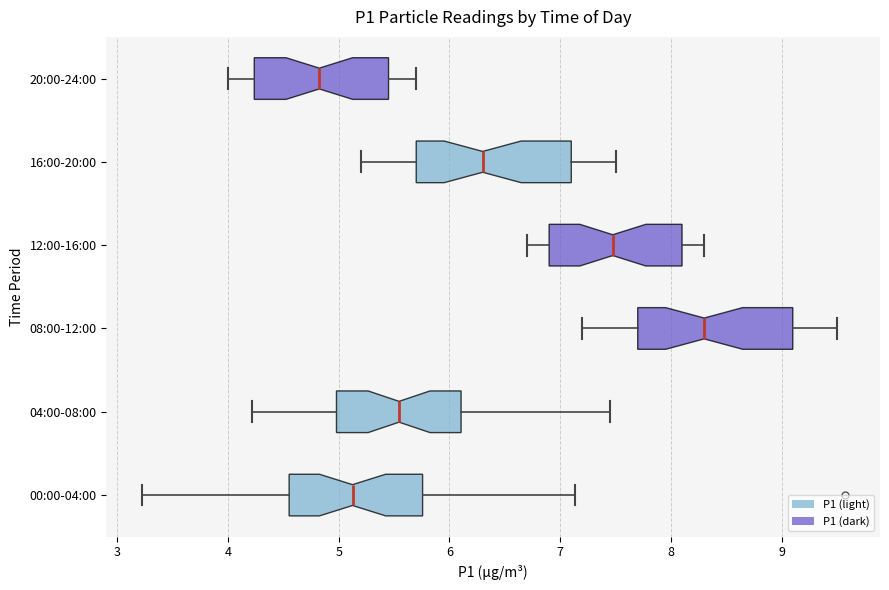

Where does the left whisker of the box for 04:00-08:00 end on the x-axis? The values are not printed on the chart, so give them approximately, as read against the axis.

4.2